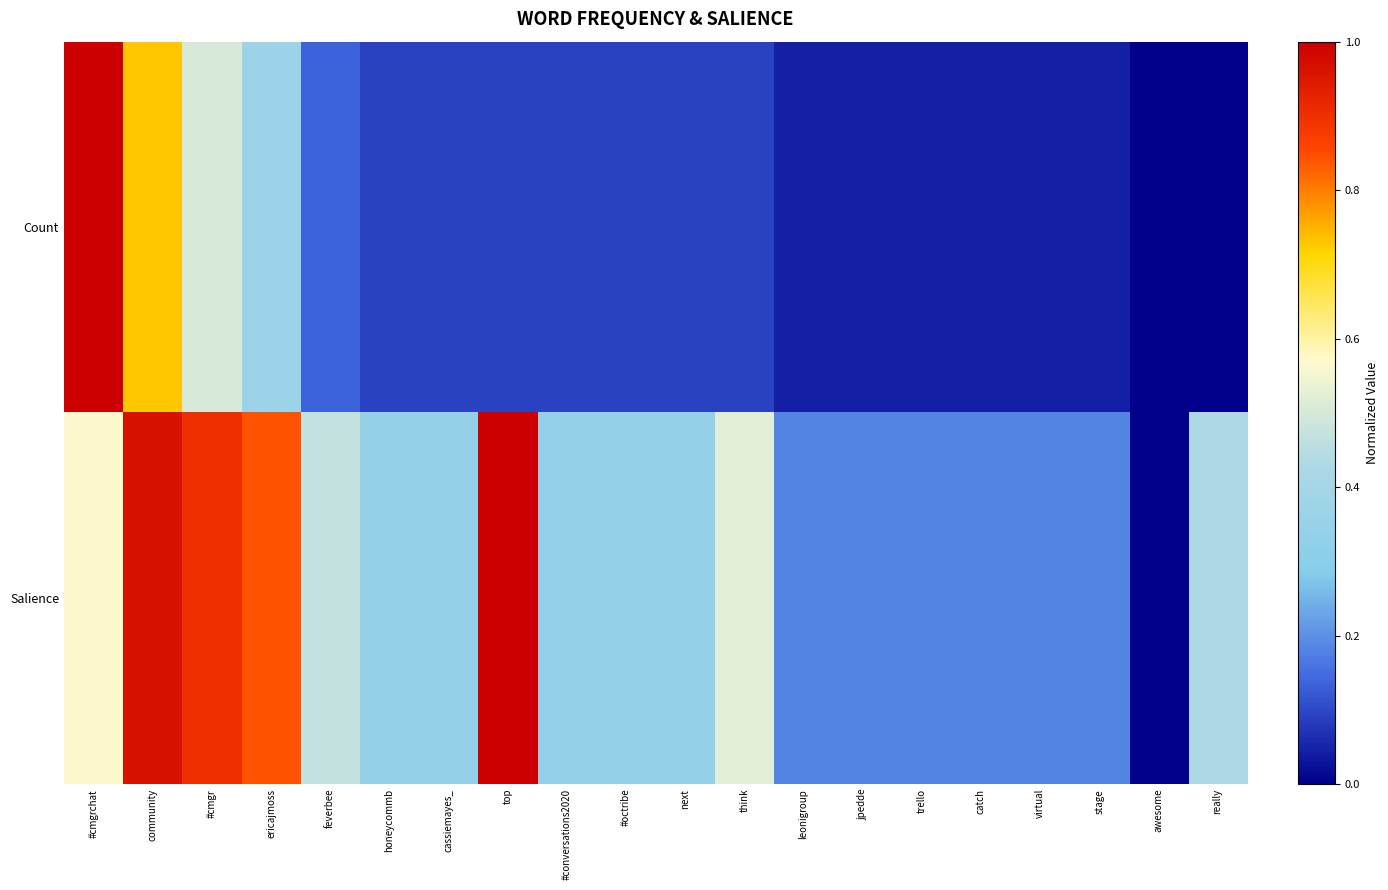

At how many categories does at least one series exceed 0?

19